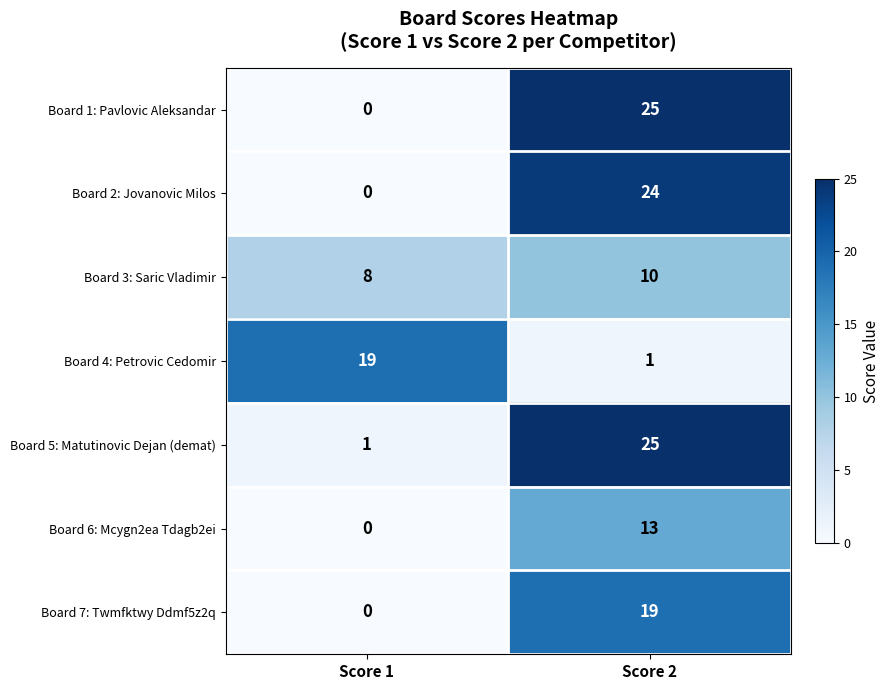

What is the highest value of the Board 1: Pavlovic Aleksandar series?

25